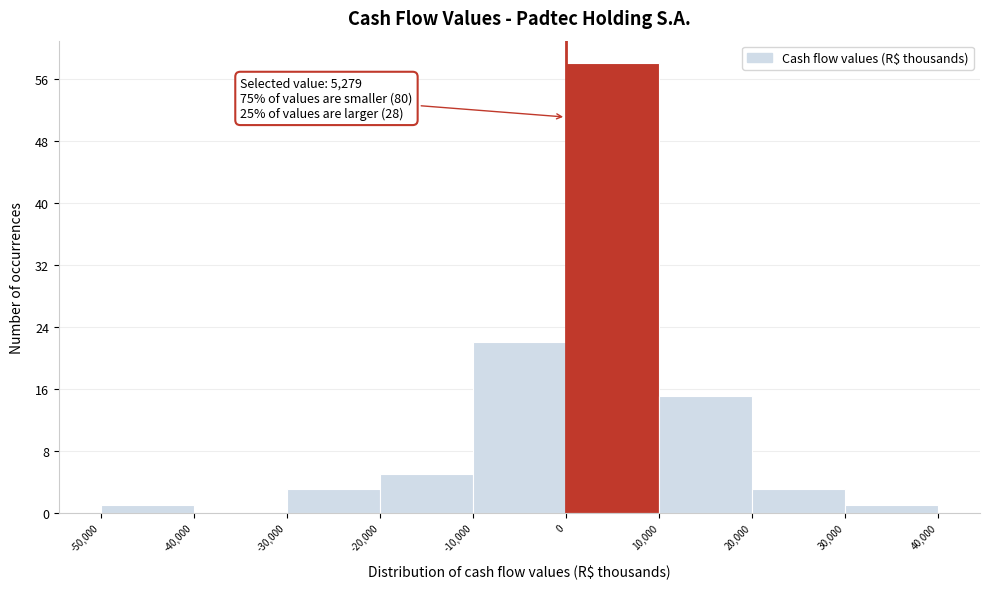

Over which range of the x-axis is the bar tallest?

0 to 10,000